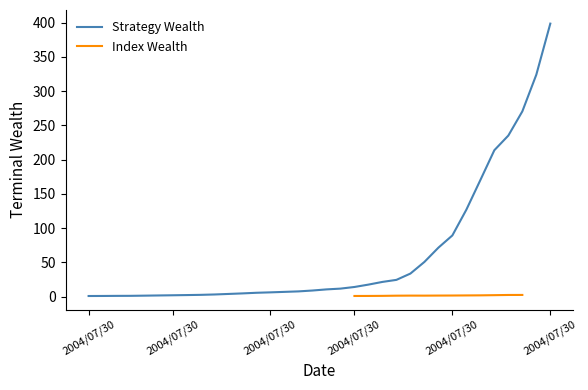

Rank the series by their maximum value, from highest to lowest.

Strategy Wealth, Index Wealth